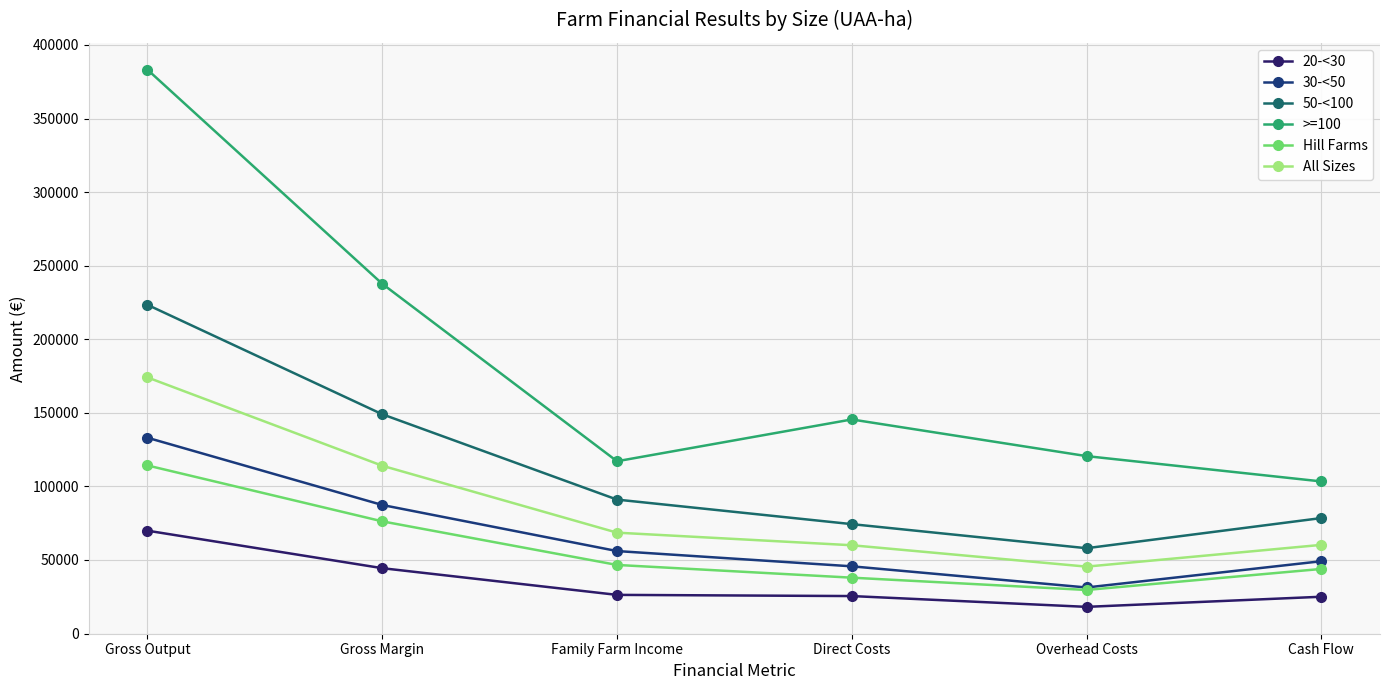

Which series has the largest range (max minus min)?

>=100